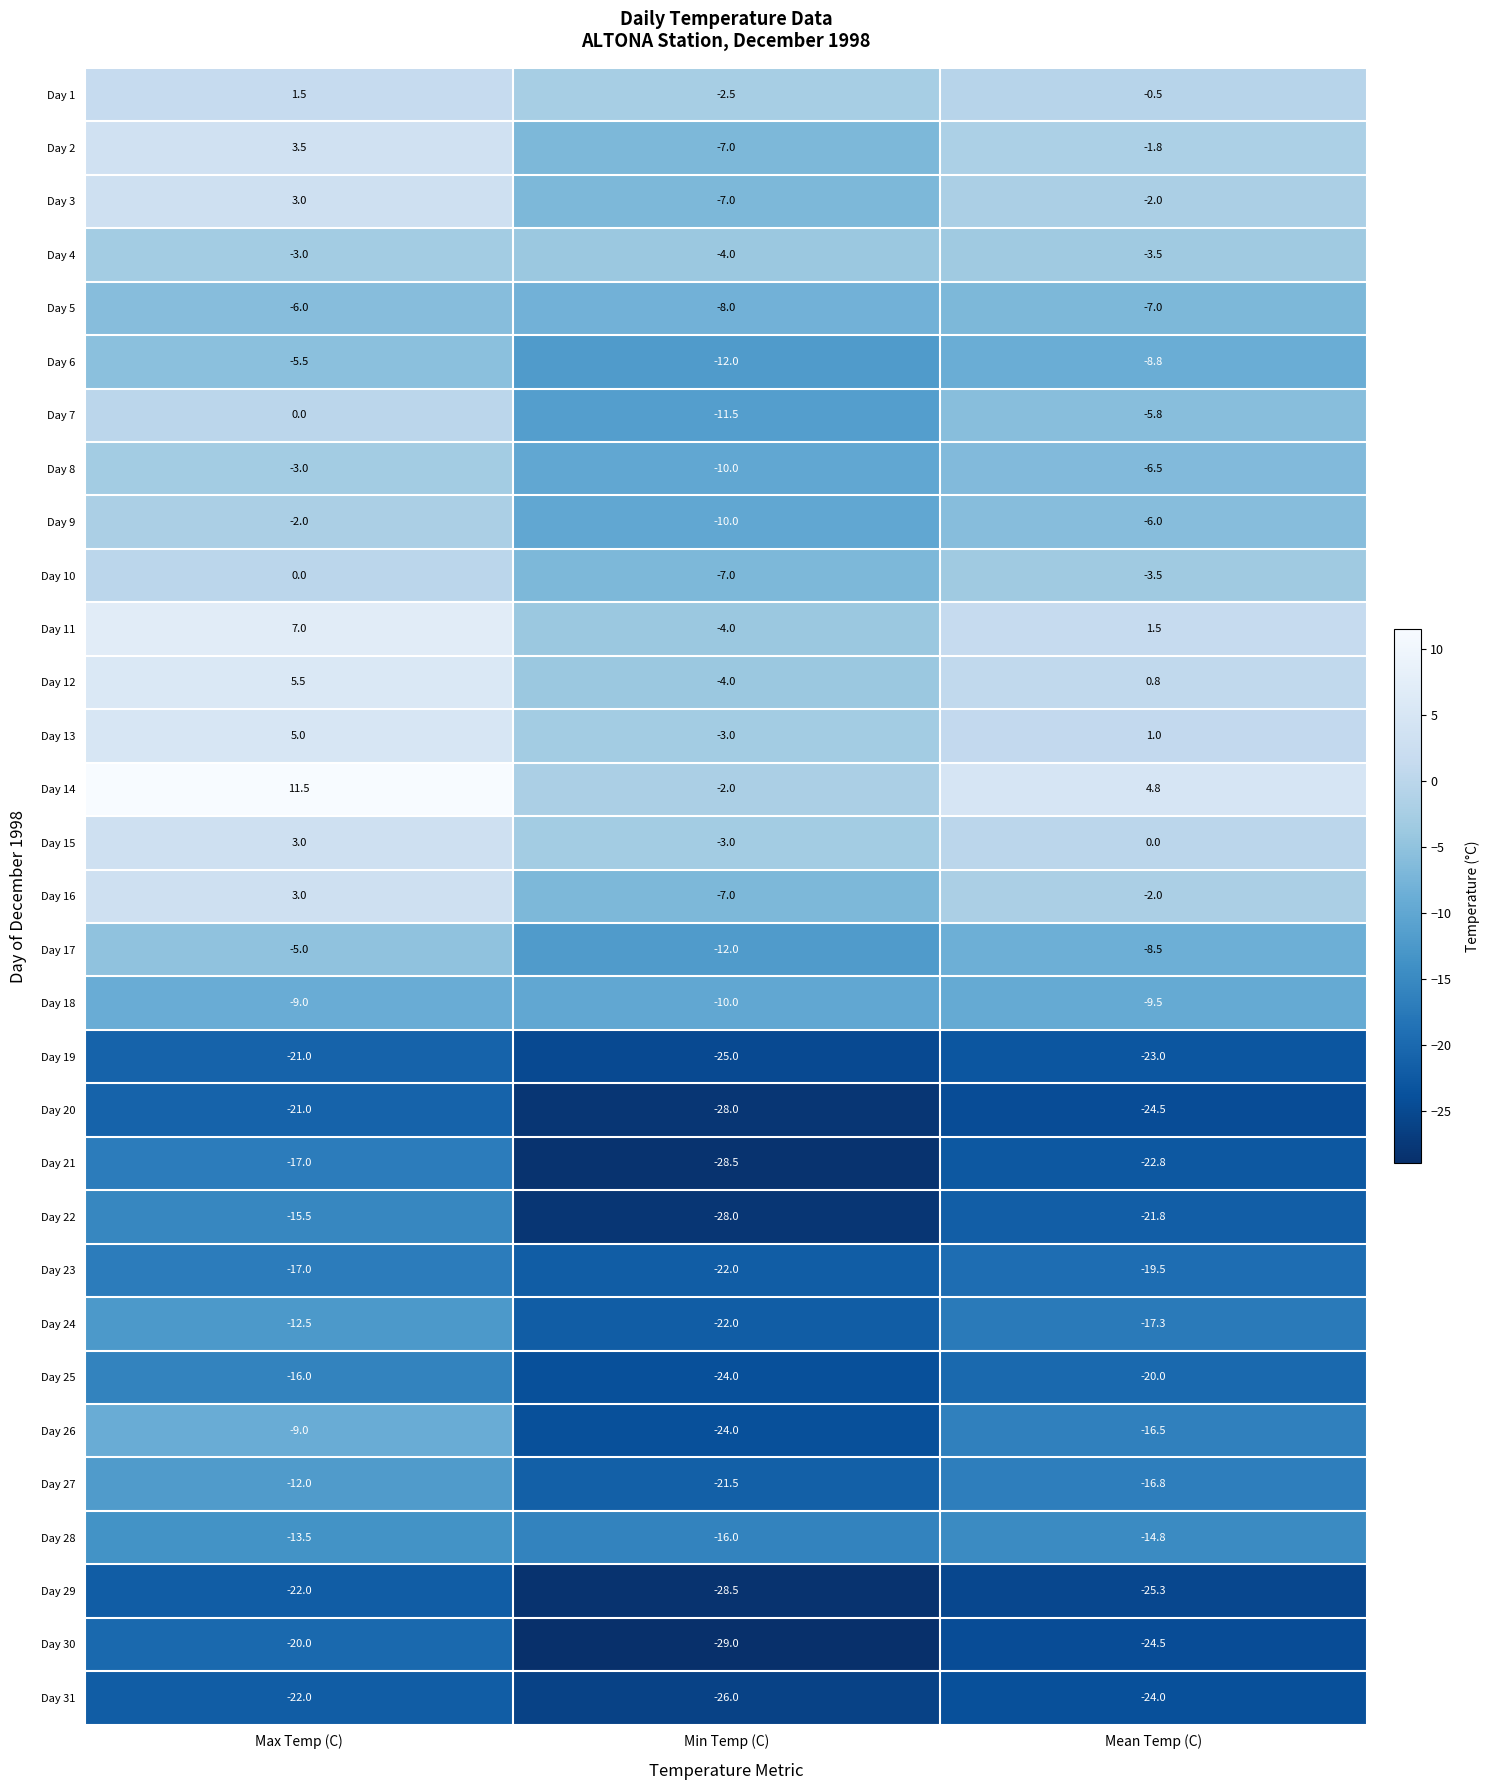

Is it true that Day 21 equals -7.7 at Mean Temp (C)?

False